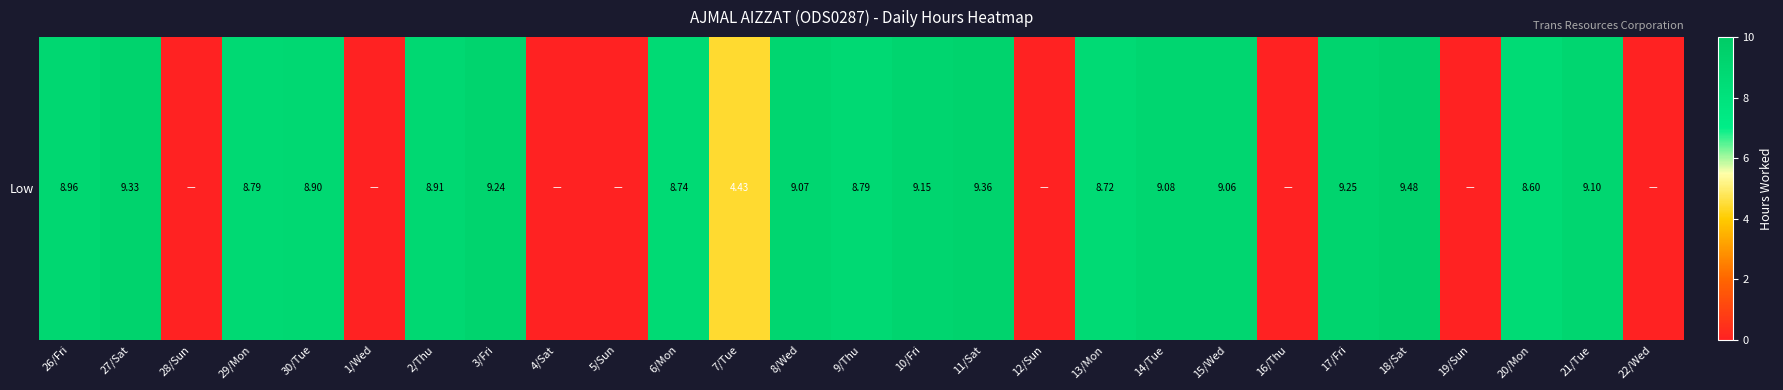

Reading left to right, extract all data points from this chart.

9.0	9.3	0.0	8.8	8.9	0.0	8.9	9.2	0.0	0.0	8.7	4.4	9.1	8.8	9.2	9.4	0.0	8.7	9.1	9.1	0.0	9.2	9.5	0.0	8.6	9.1	0.0